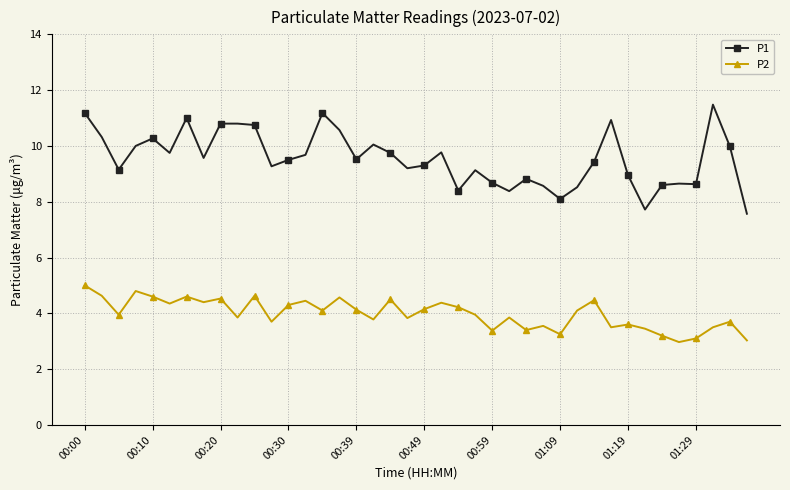

What is the maximum value for P1?

11.5